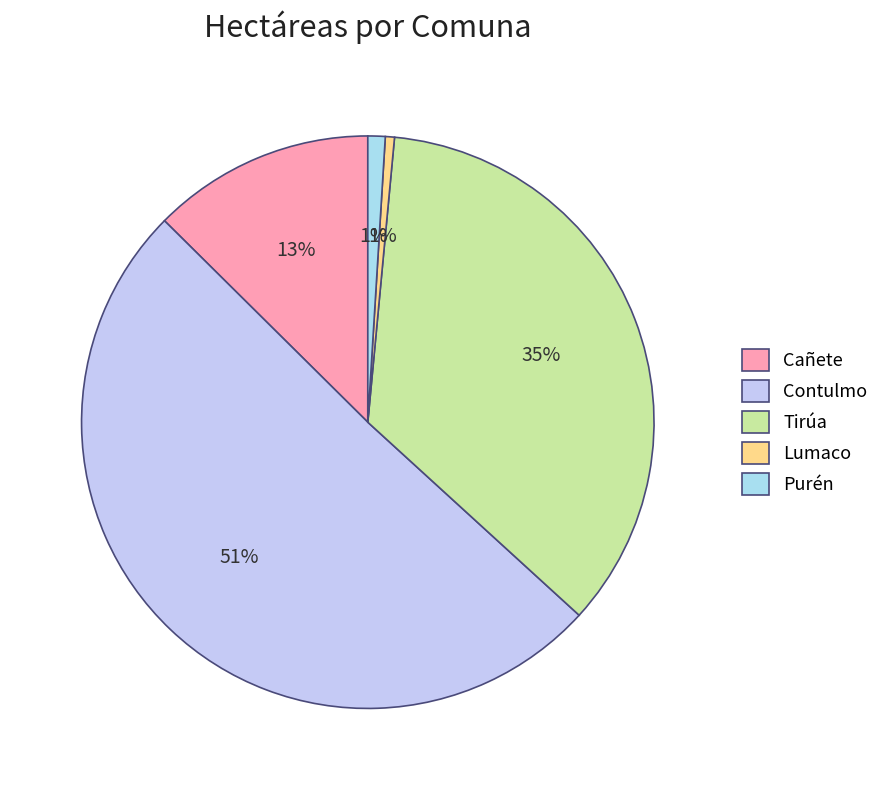

Combined, what portion of the pie is Purén and Cañete?

13.6%